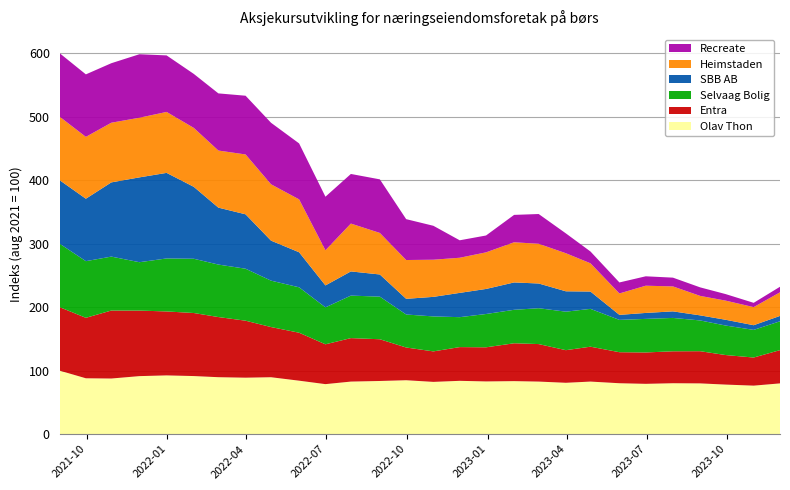

Reading left to right, transcribe all the data shown in this chart.

Olav Thon: 100.0	87.9	87.6	91.3	92.5	91.4	89.6	88.9	89.6	84.2	78.7	82.7	83.7	84.9	82.3	83.9	83.0	83.5	82.7	80.9	82.7	80.1	79.2	80.1	79.9	78.0	76.4	79.9
Entra: 100.0	95.2	107.1	103.2	100.7	99.3	94.7	89.7	79.0	75.5	62.7	68.5	65.7	51.5	48.0	53.1	53.7	59.6	59.1	51.3	55.0	48.9	49.4	50.3	50.7	46.5	44.3	52.4
Selvaag Bolig: 100.0	89.2	84.9	76.2	83.5	85.4	82.7	81.8	73.1	71.5	58.2	66.9	67.1	52.0	55.1	47.1	52.5	52.7	56.5	60.6	59.6	50.9	52.9	52.5	48.4	46.5	43.5	45.4
SBB AB: 100.0	98.3	116.9	133.6	134.7	113.3	89.7	85.7	63.0	55.2	34.6	38.1	34.9	24.7	30.8	38.2	39.4	43.1	38.9	32.1	27.3	7.9	9.4	10.3	8.0	9.1	7.4	8.5
Heimstaden: 100.0	97.4	93.9	93.9	96.0	92.8	89.9	94.2	88.8	83.3	55.3	75.4	65.4	61.1	58.5	55.3	57.6	63.3	62.5	59.9	44.5	33.7	42.9	39.3	30.7	30.1	28.5	37.2
Recreate: 100.0	98.4	93.7	100.0	89.0	85.0	90.0	92.5	96.9	88.1	84.4	78.1	84.4	64.4	53.4	27.5	26.6	43.1	46.9	31.2	18.6	17.3	14.8	13.8	13.4	10.3	6.8	8.7